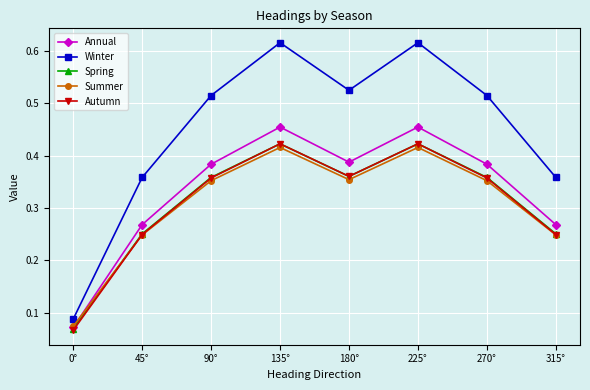

In Summer, how many points are lower than both neighbors (excluding endpoints)?

1